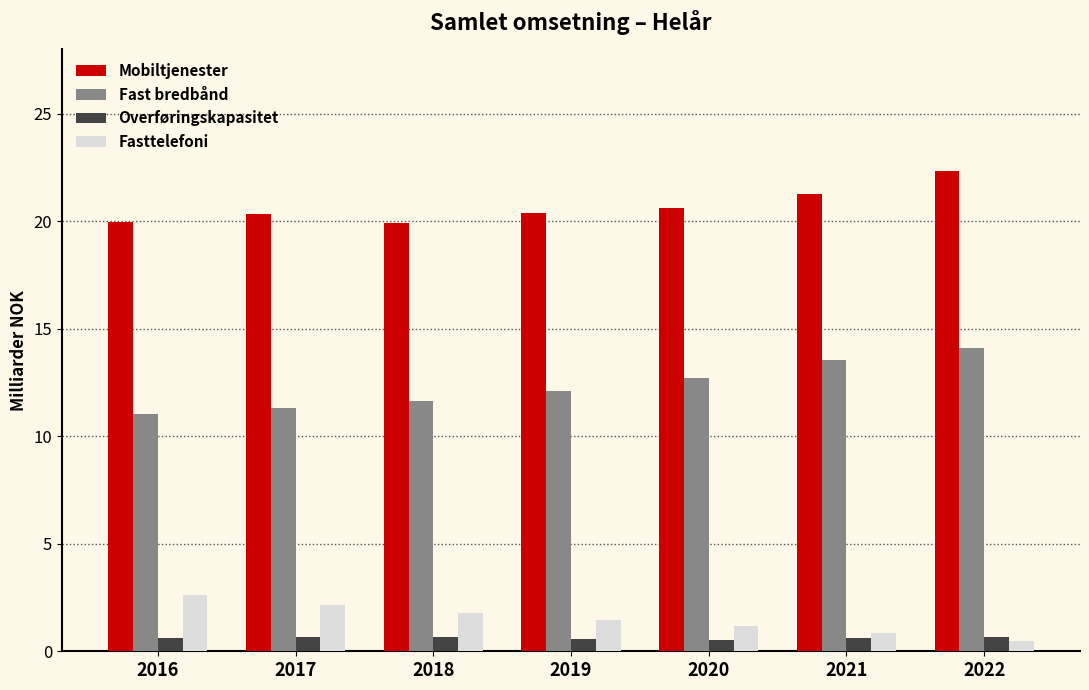

Count the number of data series in this chart.

4